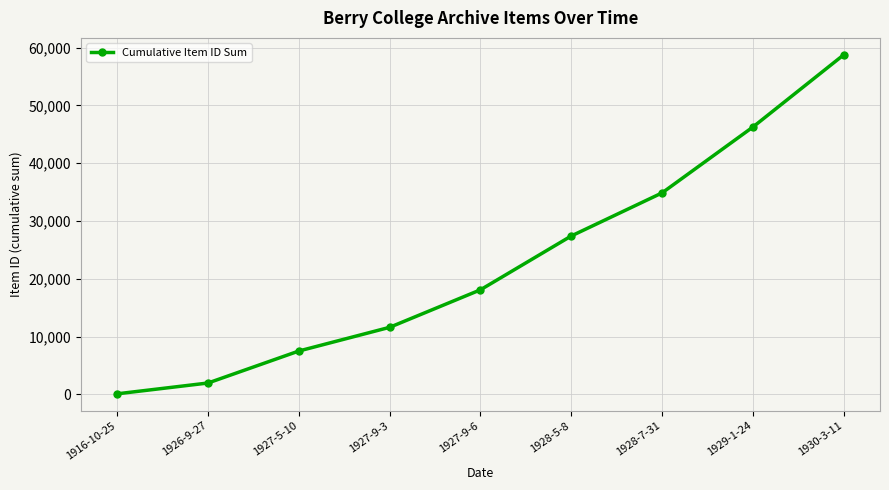

Where is the data nearest to the value 29431?

1928-5-8